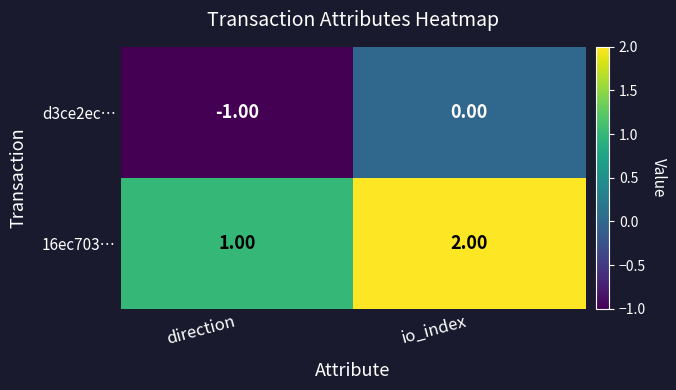

Where is 16ec703… nearest to the value 1?

direction